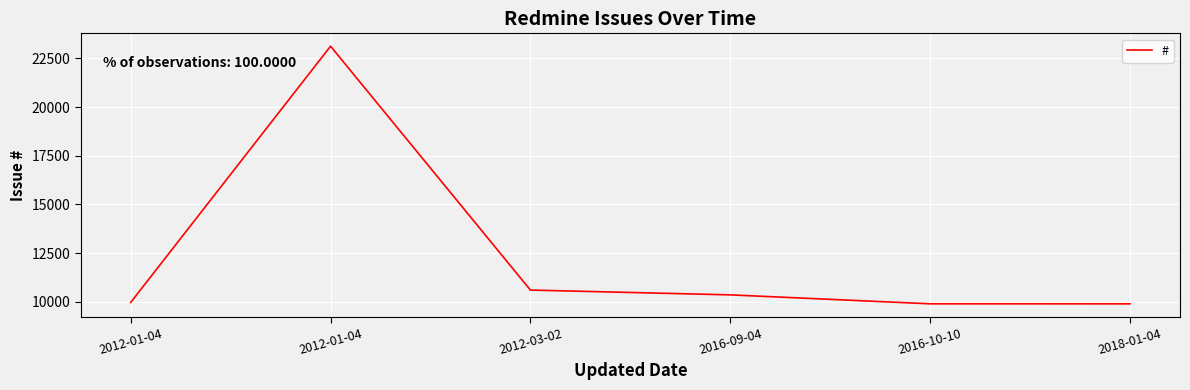

Does the chart have visible grid lines?

Yes